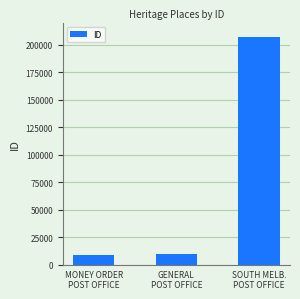

What is the label of the 3rd bar from the right?

MONEY ORDER
POST OFFICE